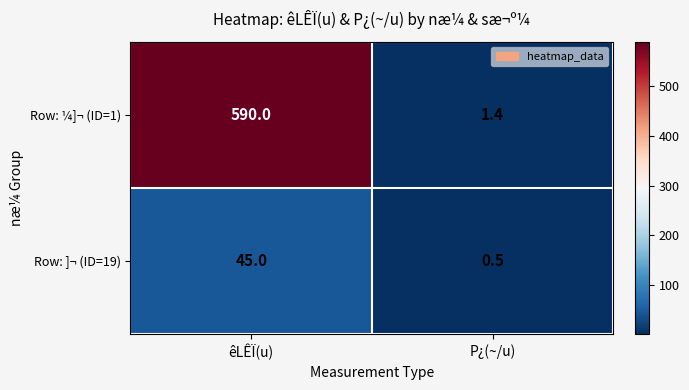

Which series has the widest spread of values?

Row: ¼]¬ (ID=1)